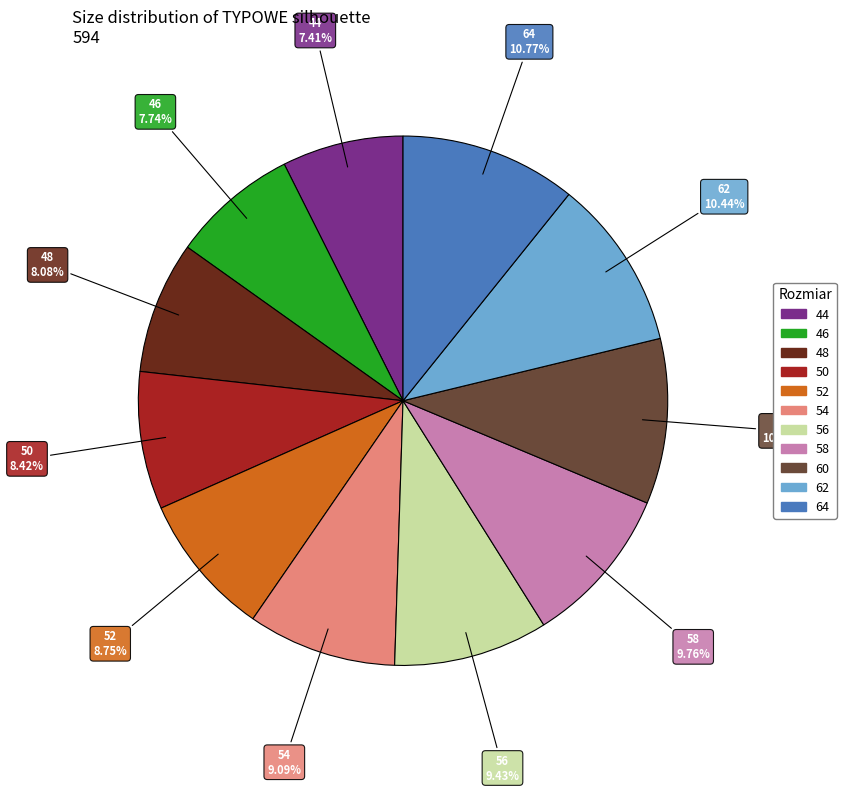

What portion of the pie excludes 52?

91.2%